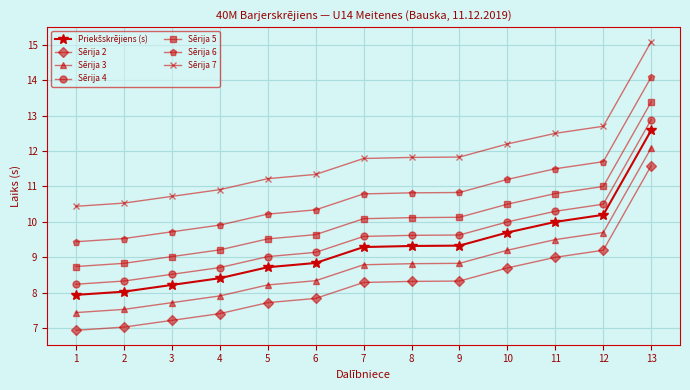

What is the average value of the Sērija 2 series?

8.3